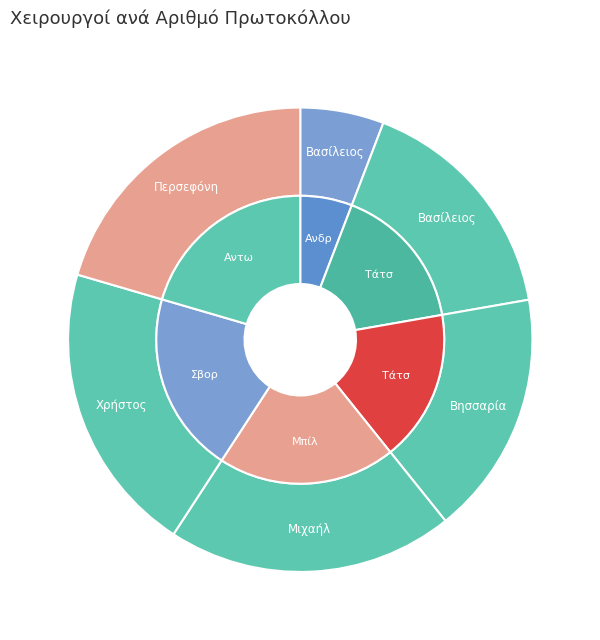

Rank the categories by value from highest to lowest.

Περσεφόνη Αντωνίου, Χρήστος Σβορώνος, Μιχαήλ Μπίλλης, Βησσαρία Τάτση, Βασίλειος Τάτσης, Βασίλειος Ανδριανόπουλος